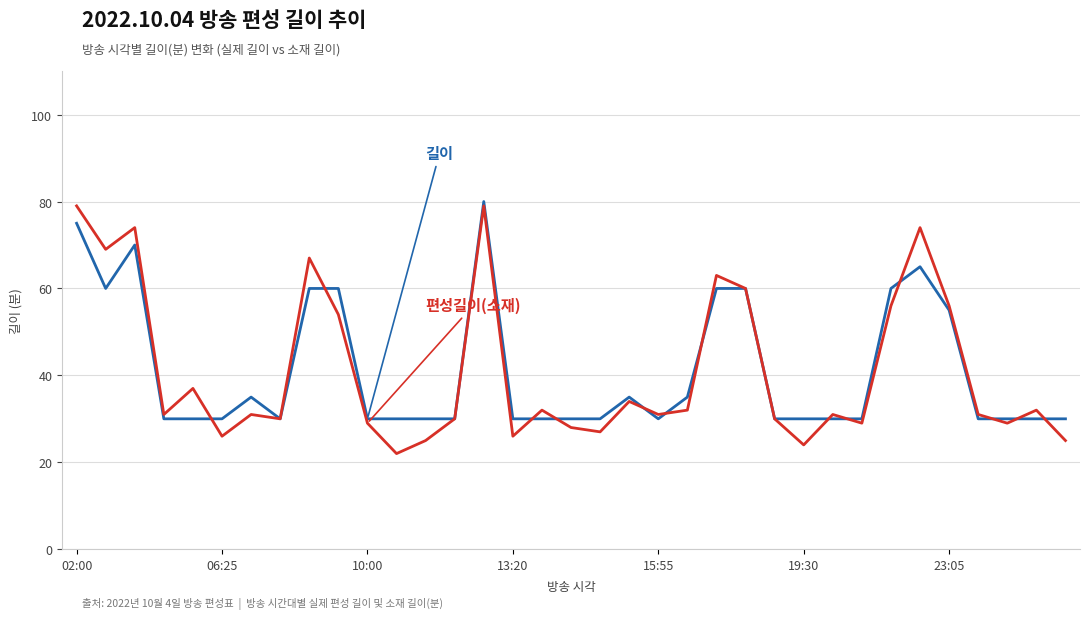

Is this an area chart (filled region under the line)?

No